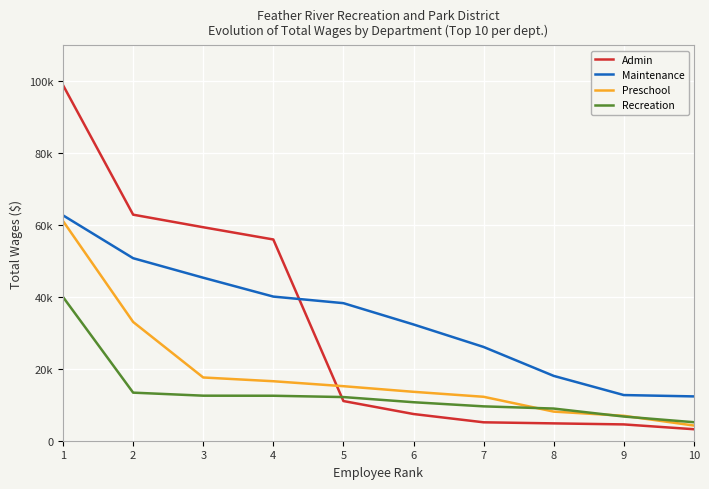

What is the total value across all series at 1?

262762